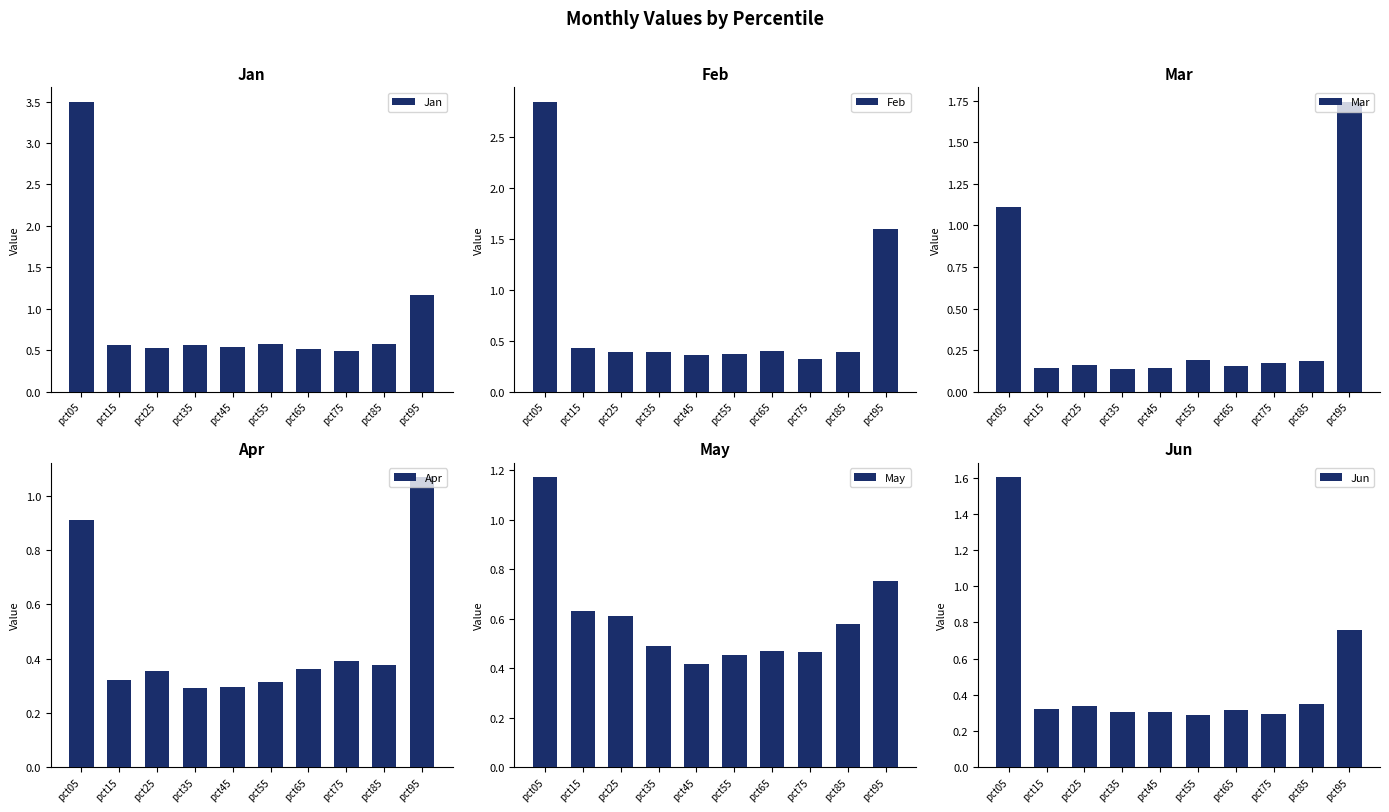

Reading left to right, what are all the values shown in this chart?

Jan: pct05=3.5	pct15=0.6	pct25=0.5	pct35=0.6	pct45=0.5	pct55=0.6	pct65=0.5	pct75=0.5	pct85=0.6	pct95=1.2
Feb: pct05=2.8	pct15=0.4	pct25=0.4	pct35=0.4	pct45=0.4	pct55=0.4	pct65=0.4	pct75=0.3	pct85=0.4	pct95=1.6
Mar: pct05=1.1	pct15=0.1	pct25=0.2	pct35=0.1	pct45=0.1	pct55=0.2	pct65=0.2	pct75=0.2	pct85=0.2	pct95=1.7
Apr: pct05=0.9	pct15=0.3	pct25=0.4	pct35=0.3	pct45=0.3	pct55=0.3	pct65=0.4	pct75=0.4	pct85=0.4	pct95=1.1
May: pct05=1.2	pct15=0.6	pct25=0.6	pct35=0.5	pct45=0.4	pct55=0.5	pct65=0.5	pct75=0.5	pct85=0.6	pct95=0.8
Jun: pct05=1.6	pct15=0.3	pct25=0.3	pct35=0.3	pct45=0.3	pct55=0.3	pct65=0.3	pct75=0.3	pct85=0.3	pct95=0.8